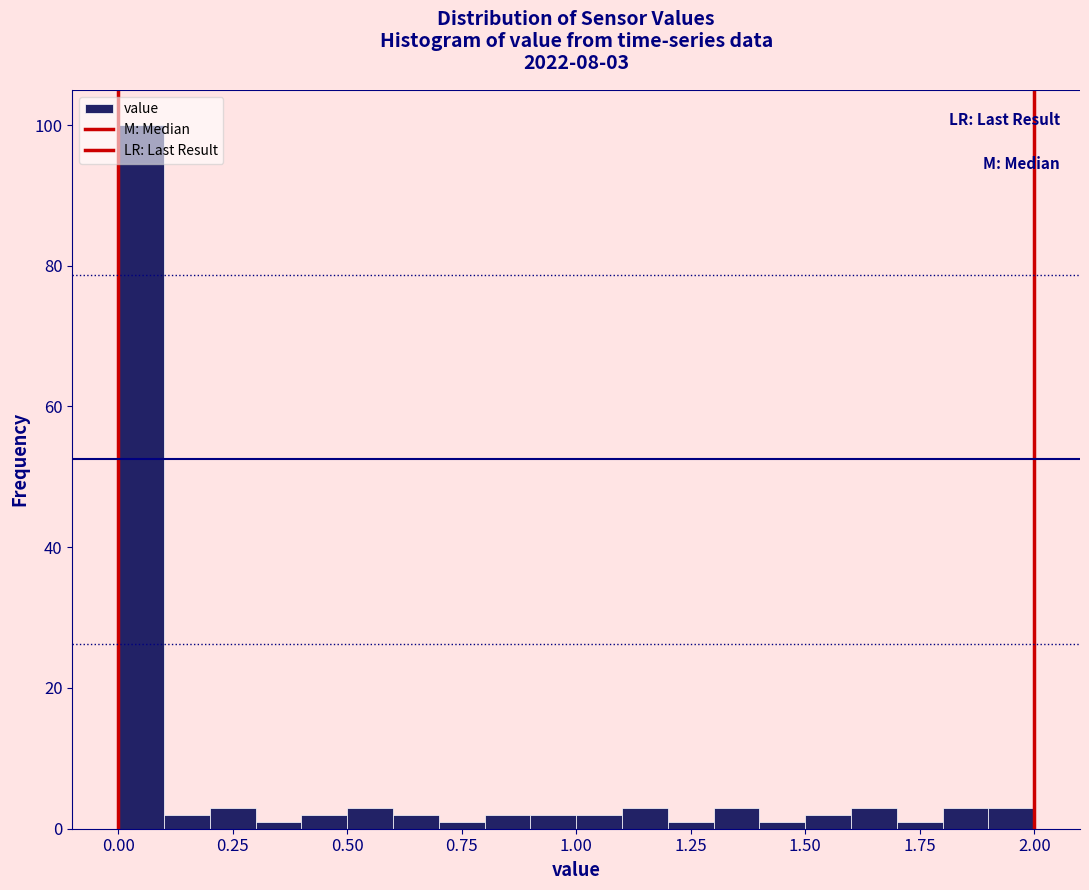

Around what value on the x-axis is the tallest bar? Give the approximate position of its centre, as read against the axis.

0.05